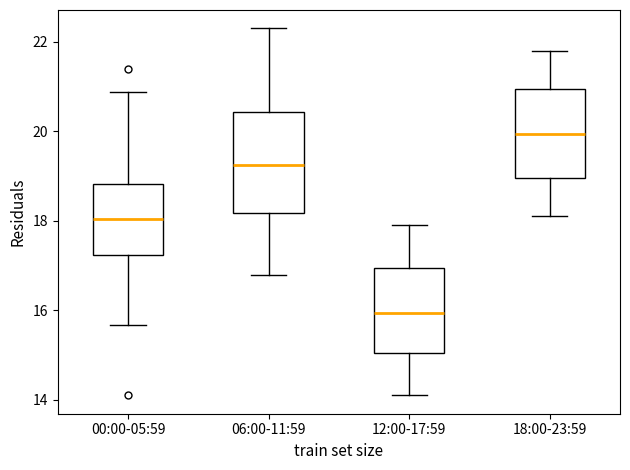

Which box has the highest median line?

18:00-23:59